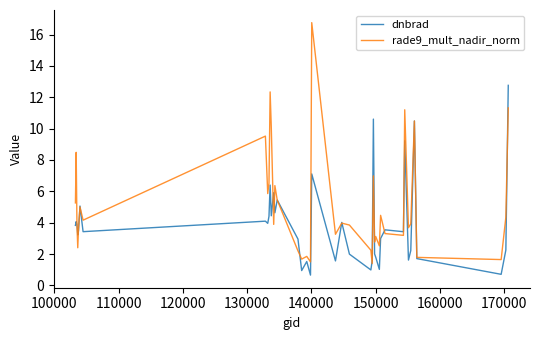

True or false: dnbrad and rade9_mult_nadir_norm cross at least once.

True